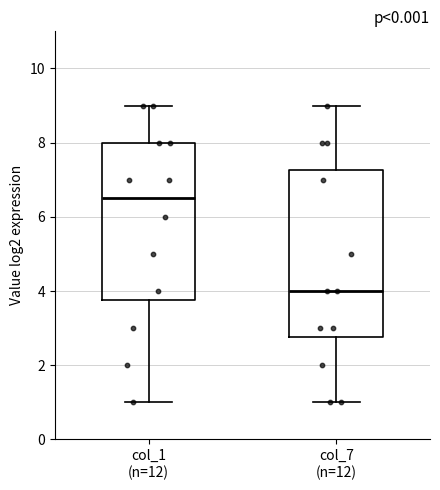

Which box's median line is the lowest?

col_7 (n=12)